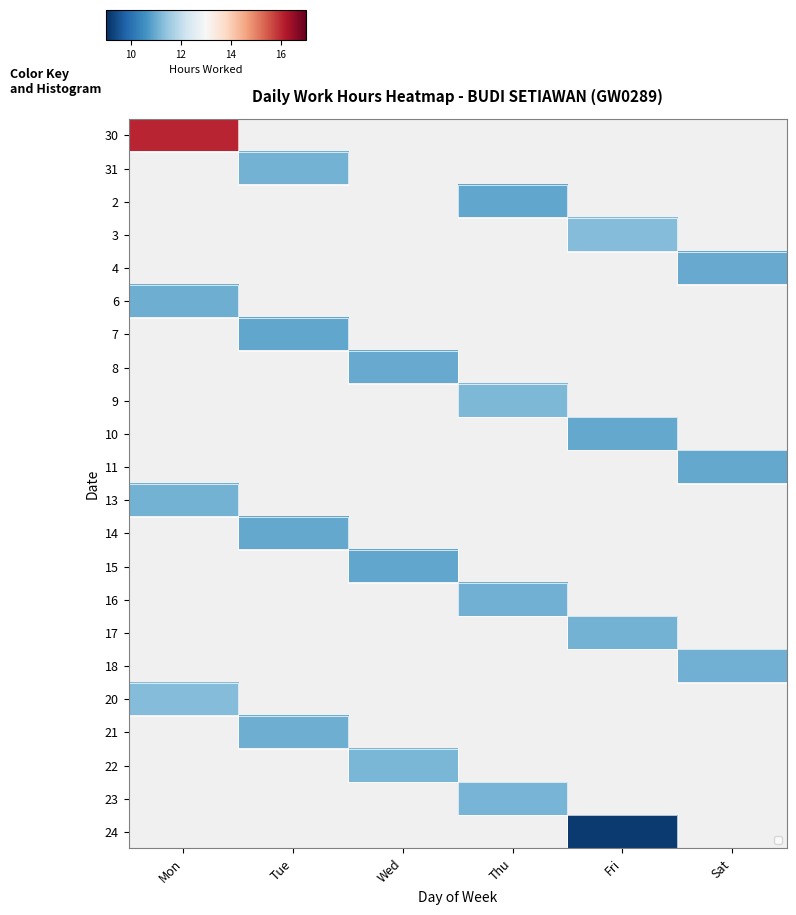

List the series in order of their overall mean, highest first.

30, 31, 2, 3, 4, 6, 7, 8, 9, 10, 11, 13, 14, 15, 16, 17, 18, 20, 21, 22, 23, 24